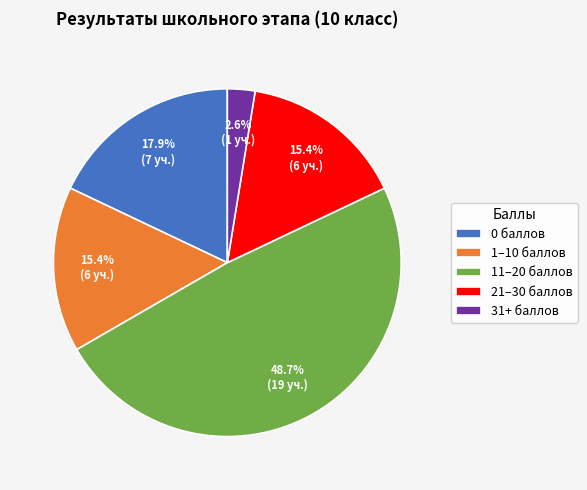

Which slice is the largest?

11–20 баллов